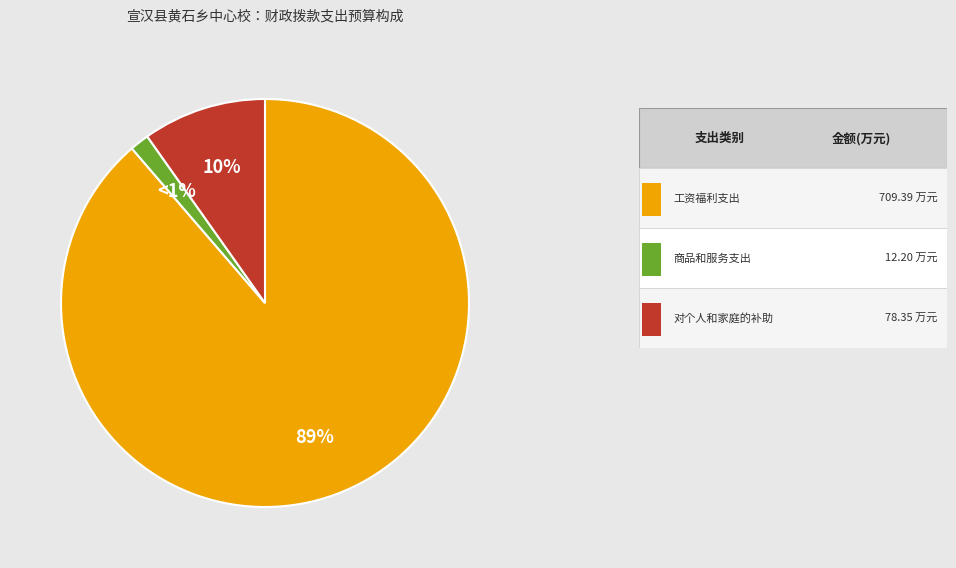

What is the total percentage of 对个人和家庭的补助 and 工资福利支出?

98.5%